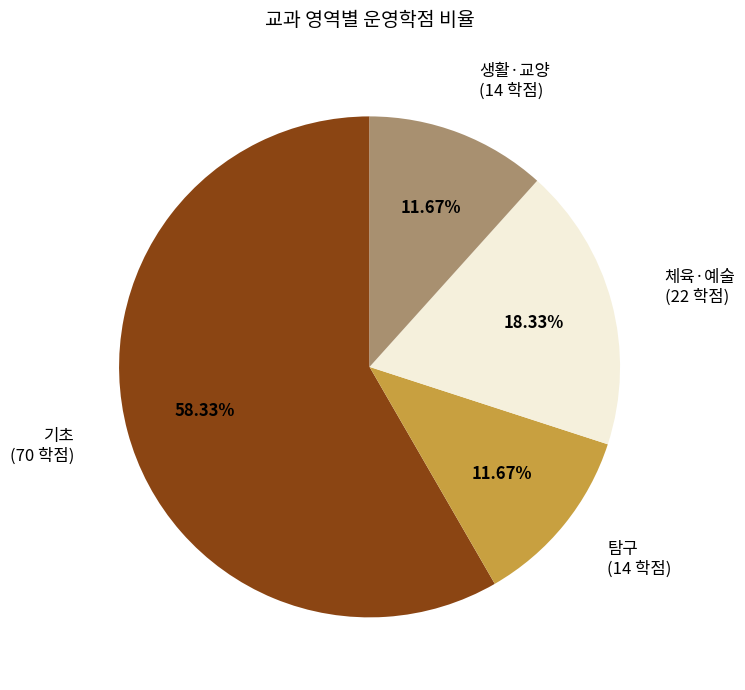

Do 생활·교양 and 기초 together represent more than half of the pie?

Yes